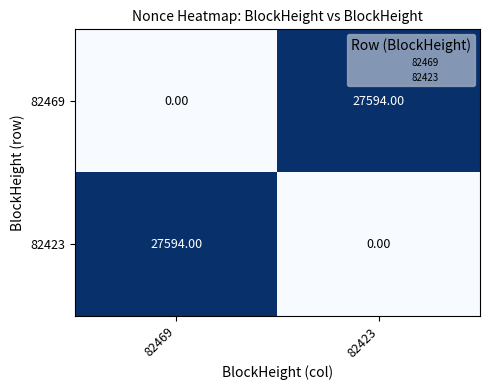

At 82469, list the series in order from smallest to largest.

82469, 82423